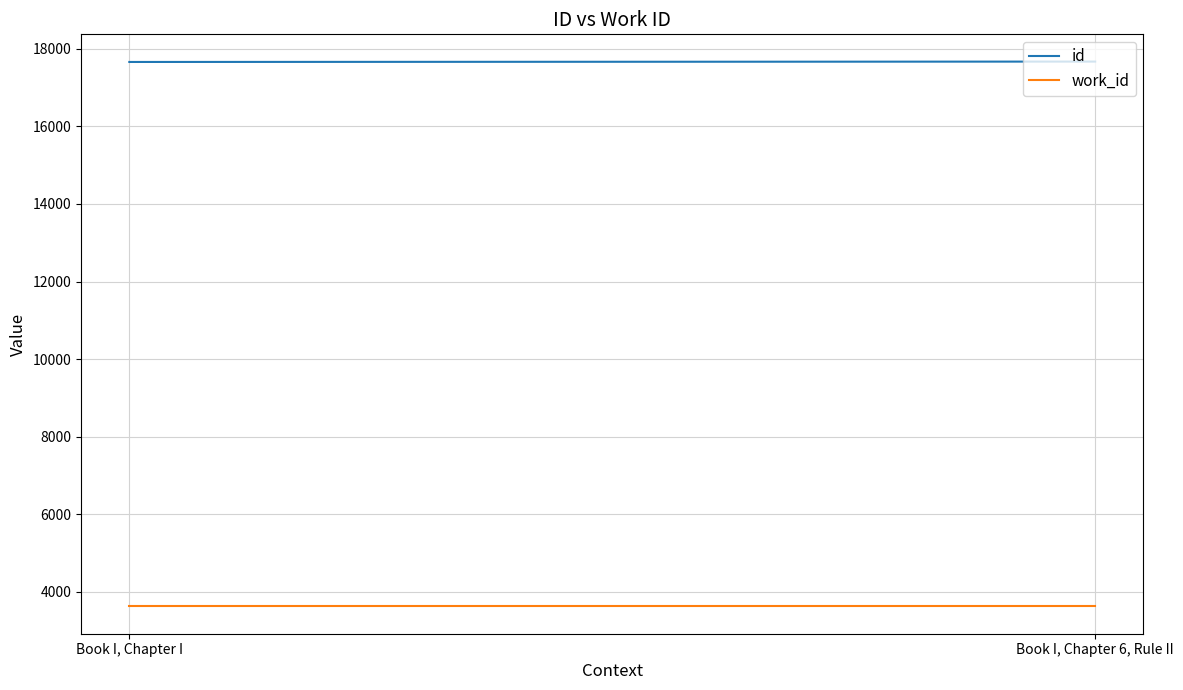

Reading right to left, list all the values displayed in this chart.

id: 17674	17664
work_id: 3617	3617